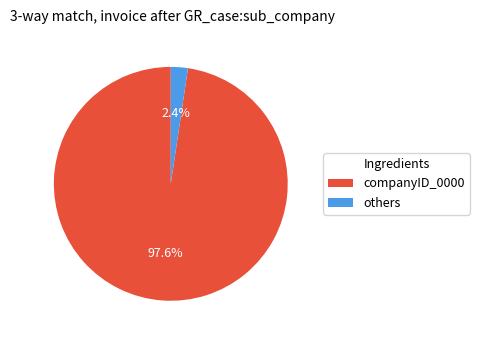

What is the total percentage of companyID_0000 and others?

100.0%